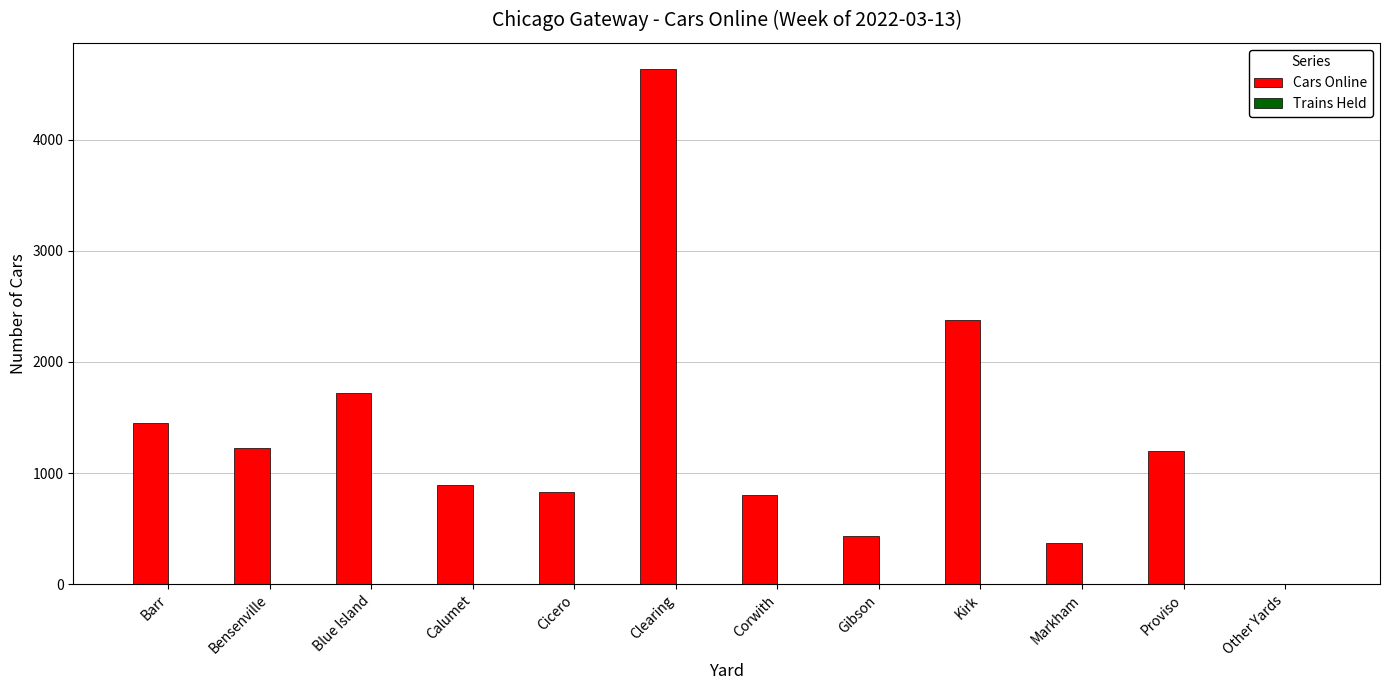

How many data points does each series have?

12